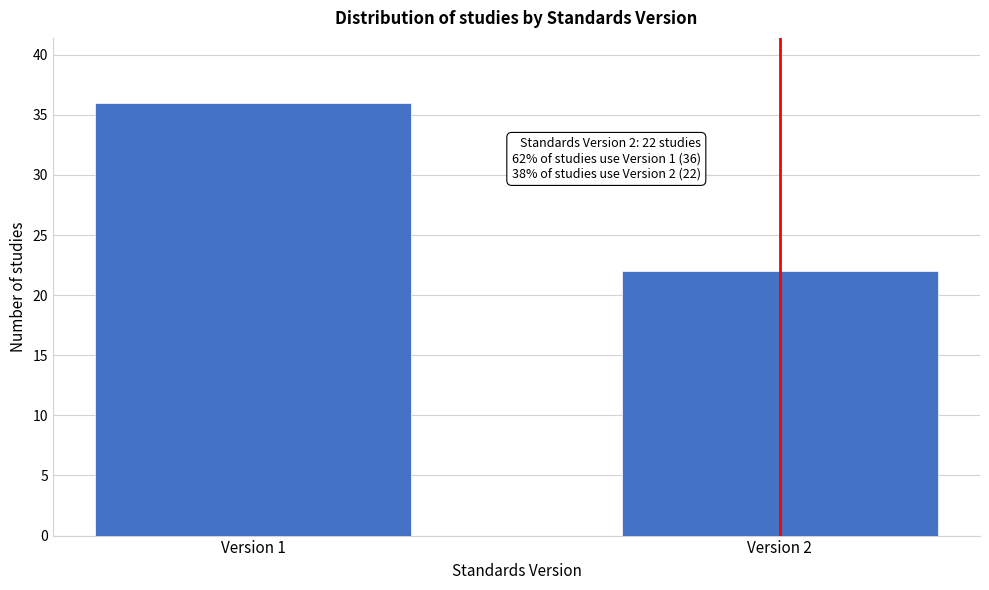

Reading left to right, extract all data points from this chart.

Version 1=36	Version 2=22